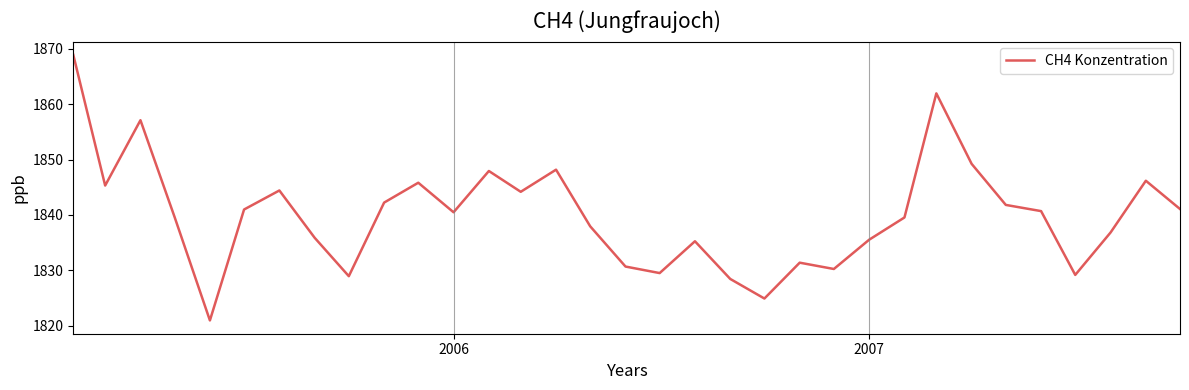

What is the smallest value displayed?

1820.9